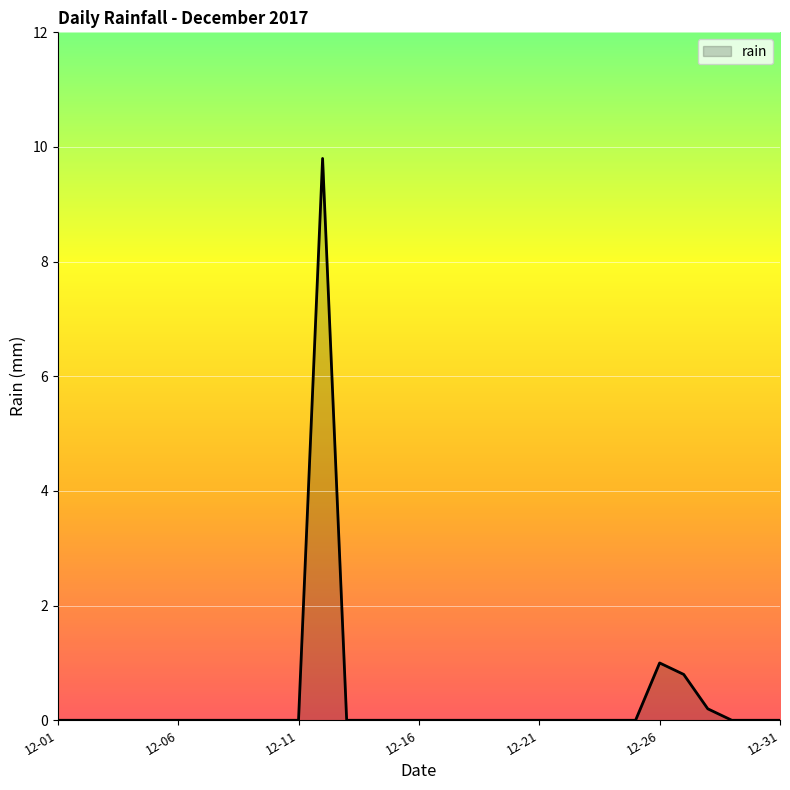

Reading left to right, extract all data points from this chart.

0.0	0.0	0.0	0.0	0.0	0.0	0.0	0.0	0.0	0.0	0.0	9.8	0.0	0.0	0.0	0.0	0.0	0.0	0.0	0.0	0.0	0.0	0.0	0.0	0.0	1.0	0.8	0.2	0.0	0.0	0.0